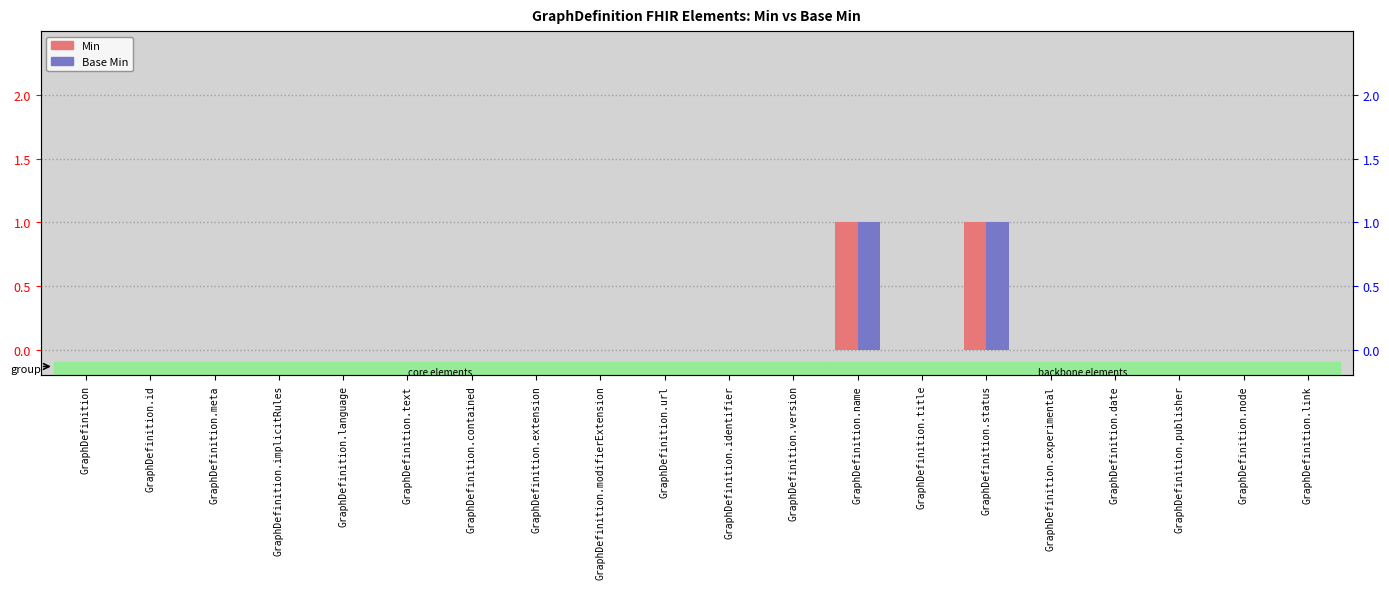

What is the label of the 16th bar from the right?

GraphDefinition.language